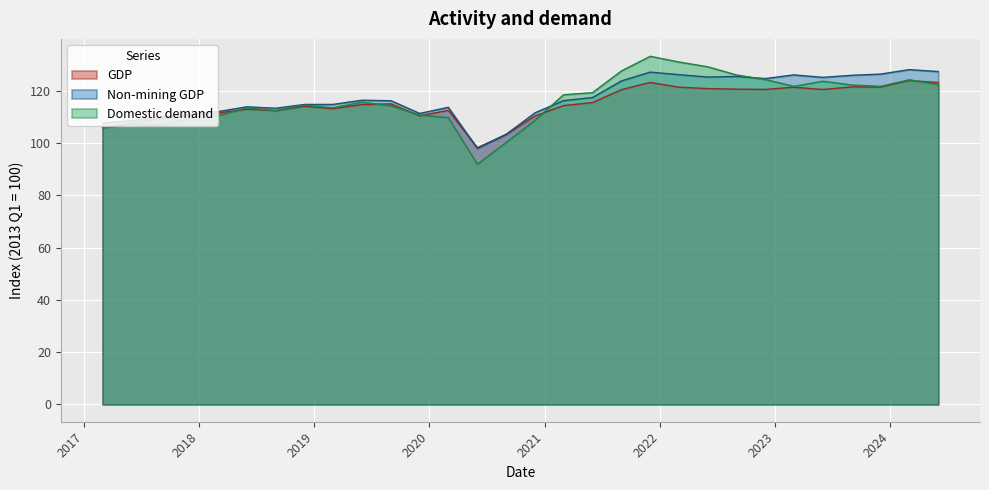

List the series in order of their overall mean, lowest first.

GDP, Domestic demand, Non-mining GDP